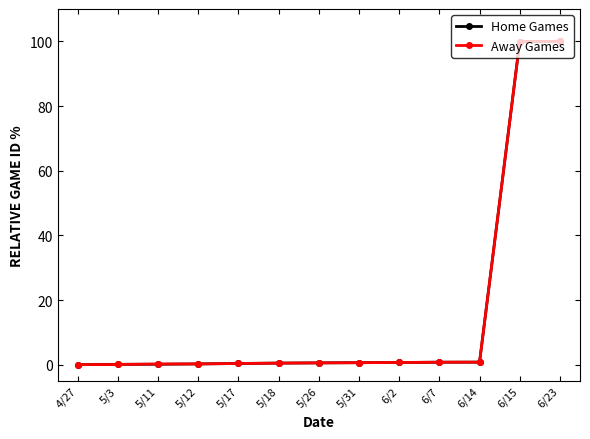

What is the highest value of the Away Games series?

100.0